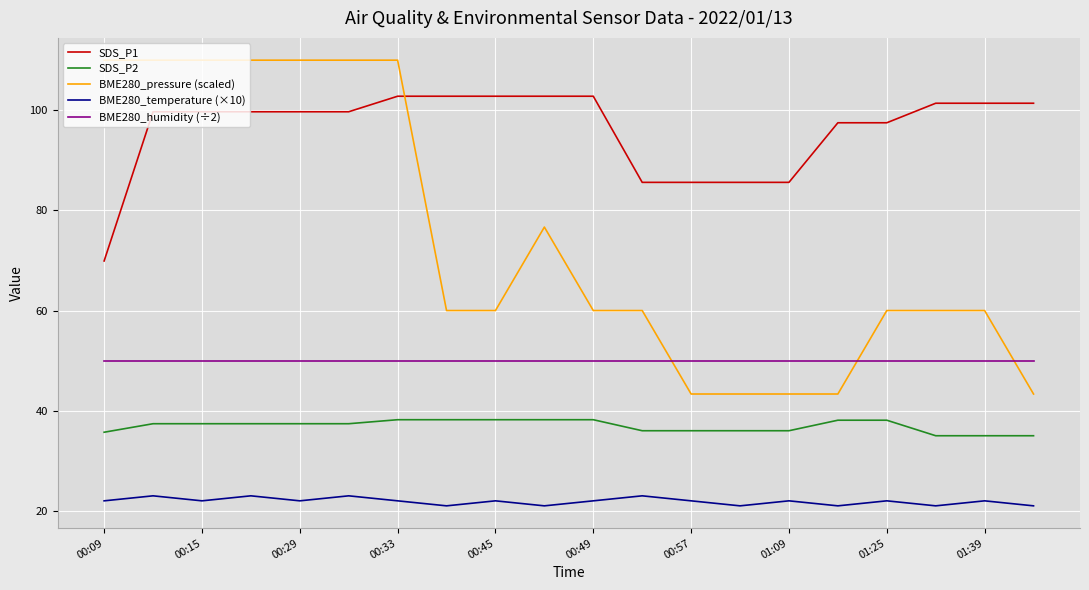

What is the difference between the maximum and minimum values in the SDS_P2 series?

3.2